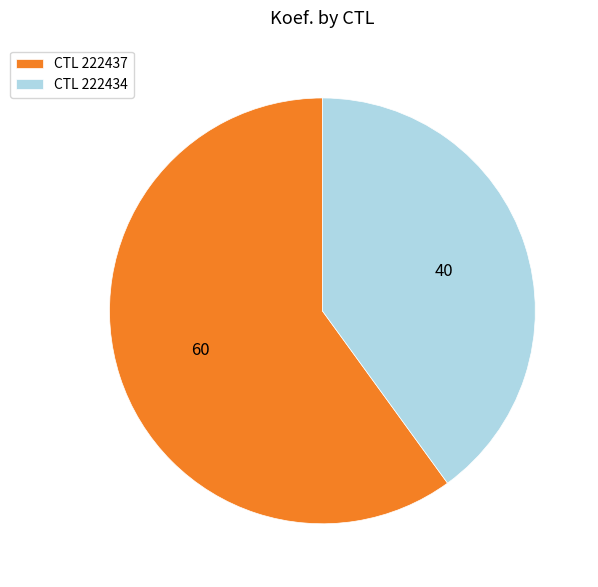

Is there any slice that represents more than half of the pie?

Yes